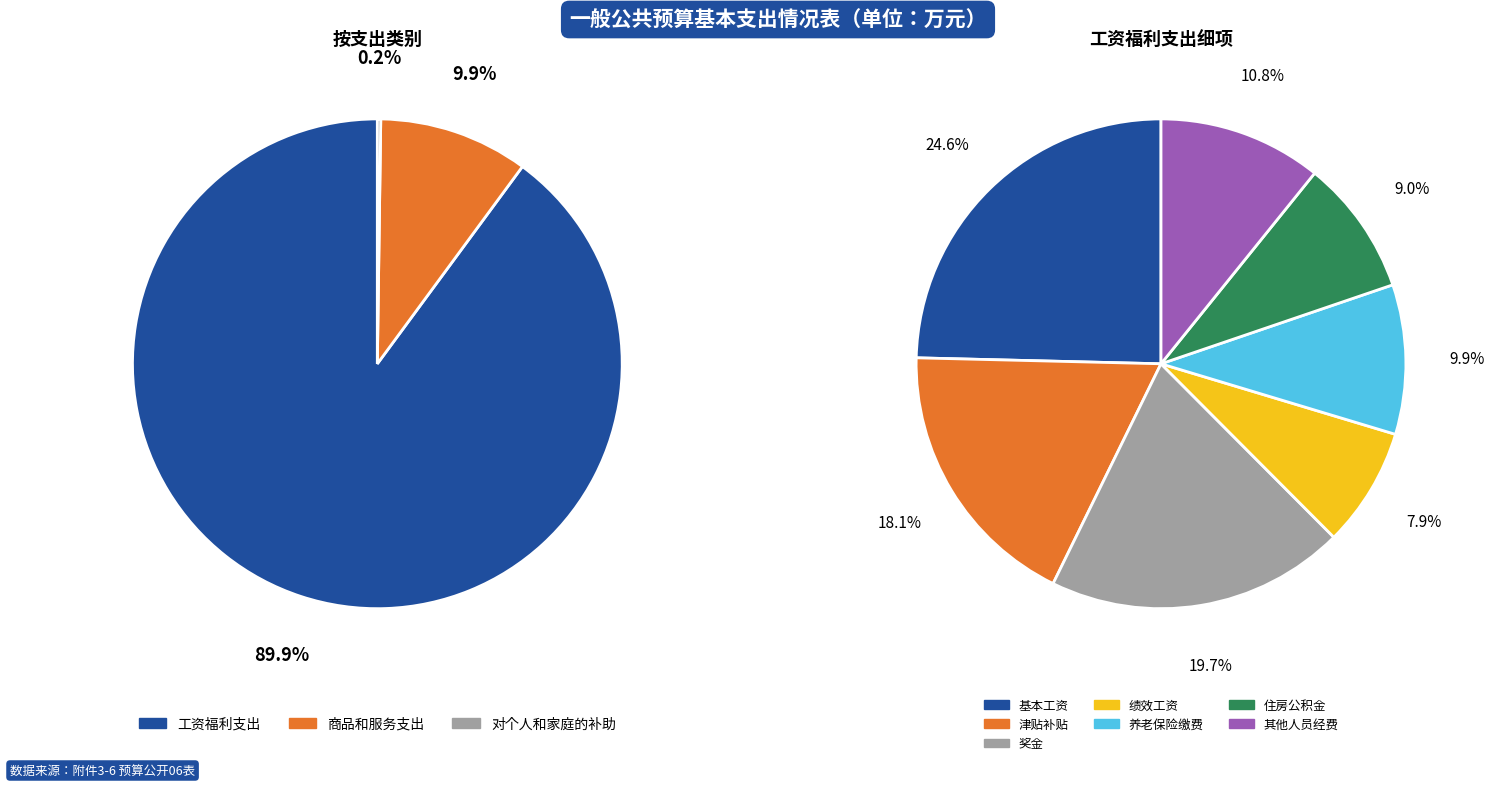

Which slice represents more than half of the pie?

工资福利支出